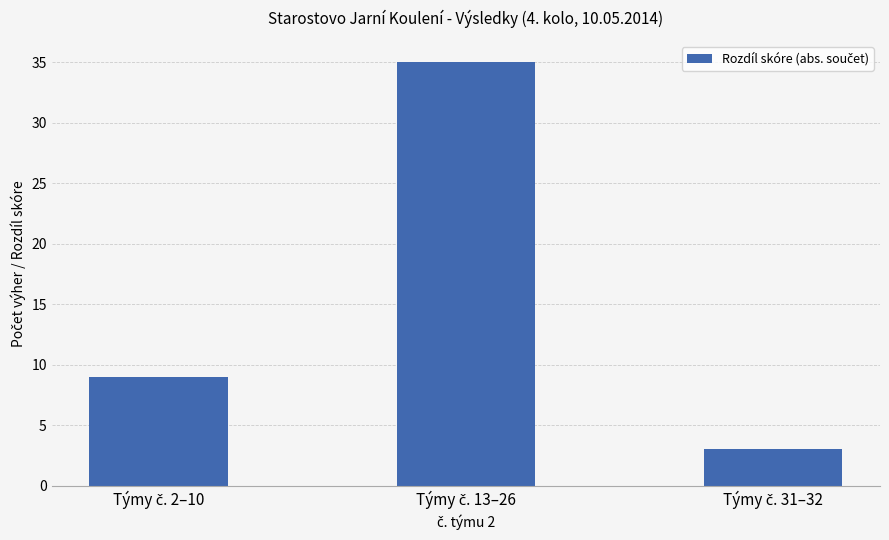

What is the smallest value displayed?

3